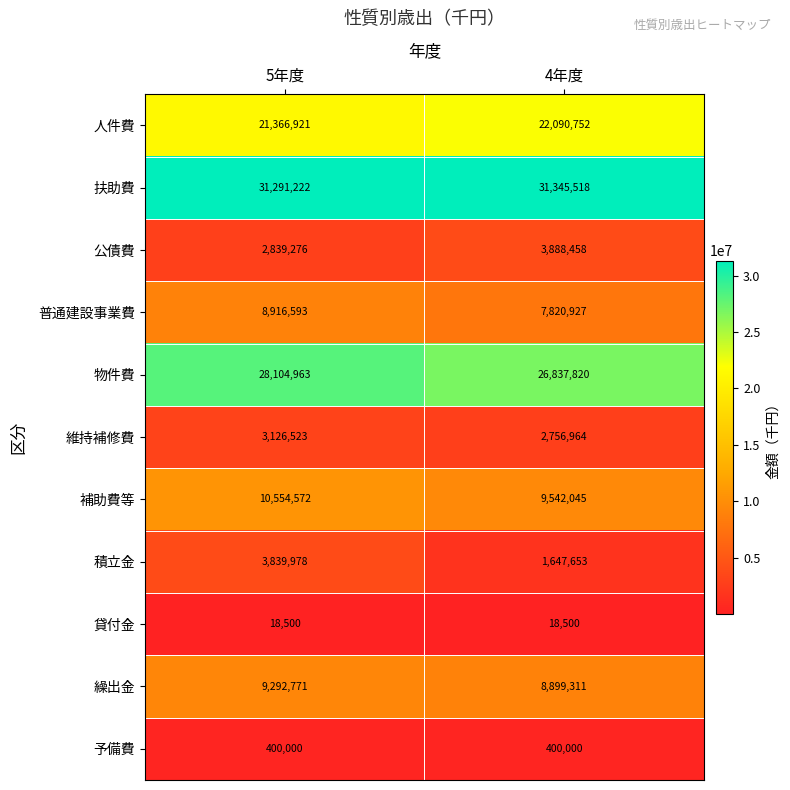

At which category is the sum across all series the highest?

5年度